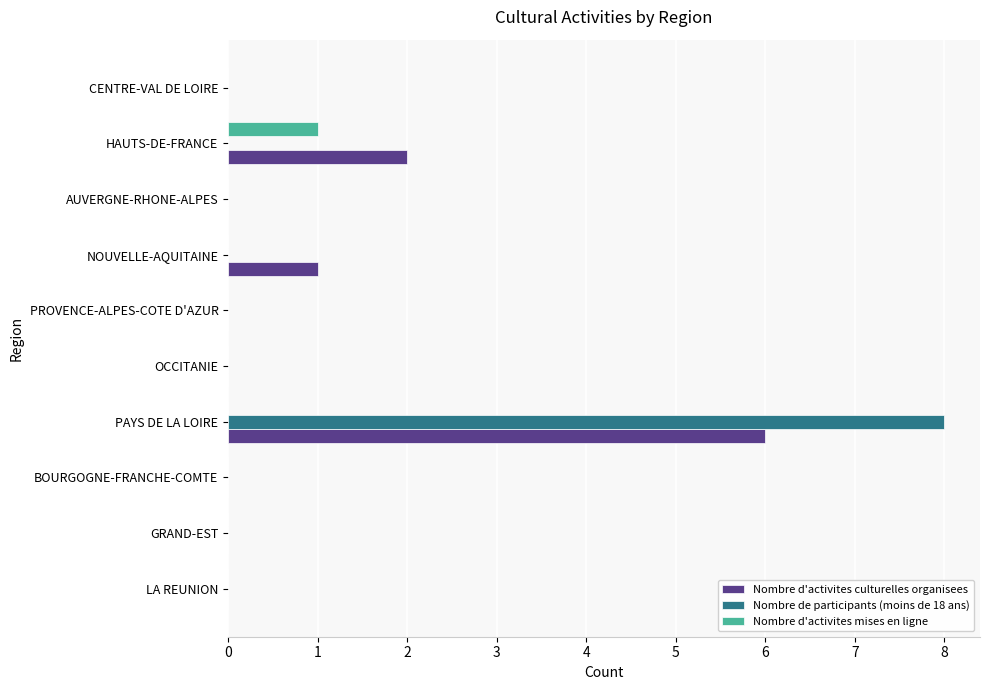

What is the sum of all Nombre d'activites culturelles organisees values?

9